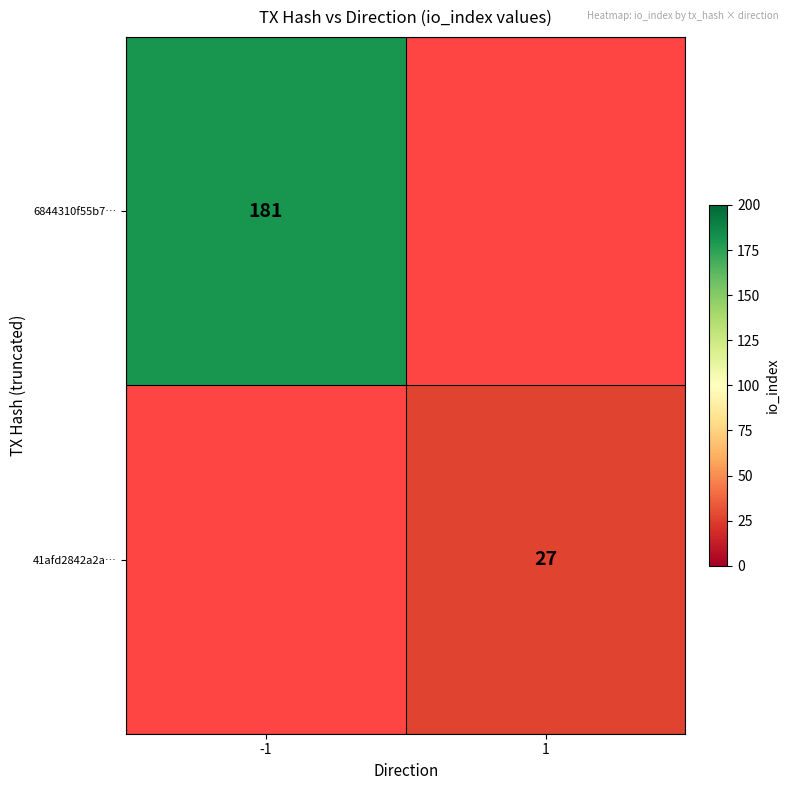

The value of 6844310f55b7… at -1 is 181. True or false?

True